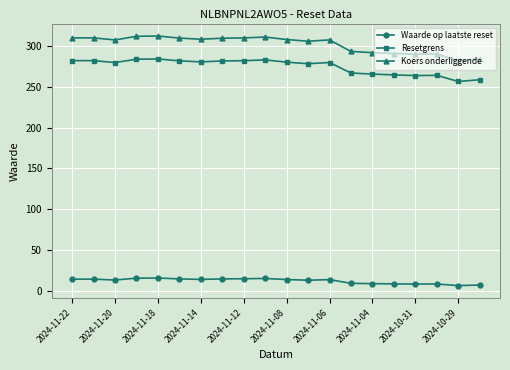

Does the chart display data point markers on the line(s)?

Yes